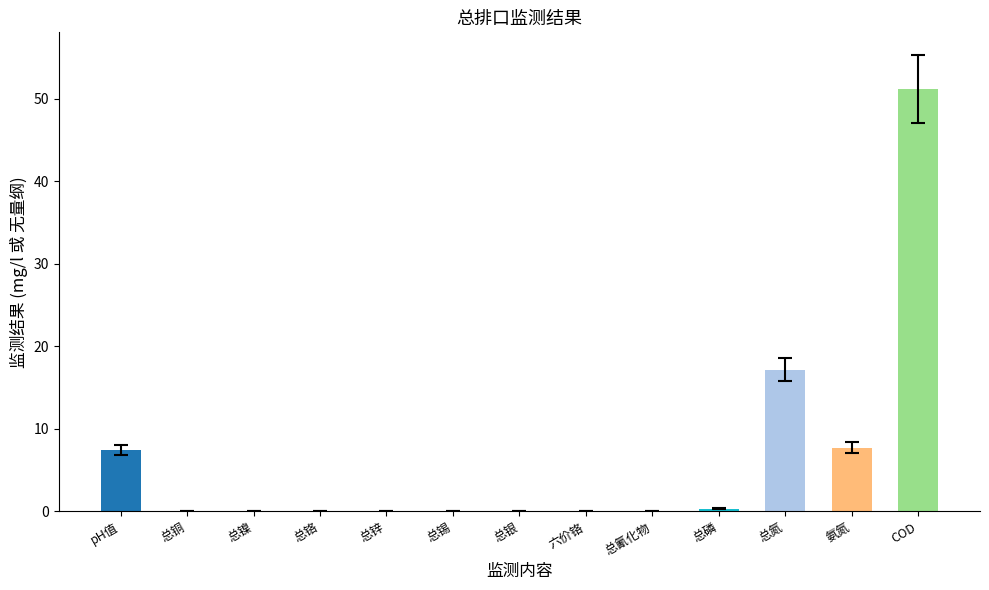

Which label corresponds to the largest value in the chart?

COD